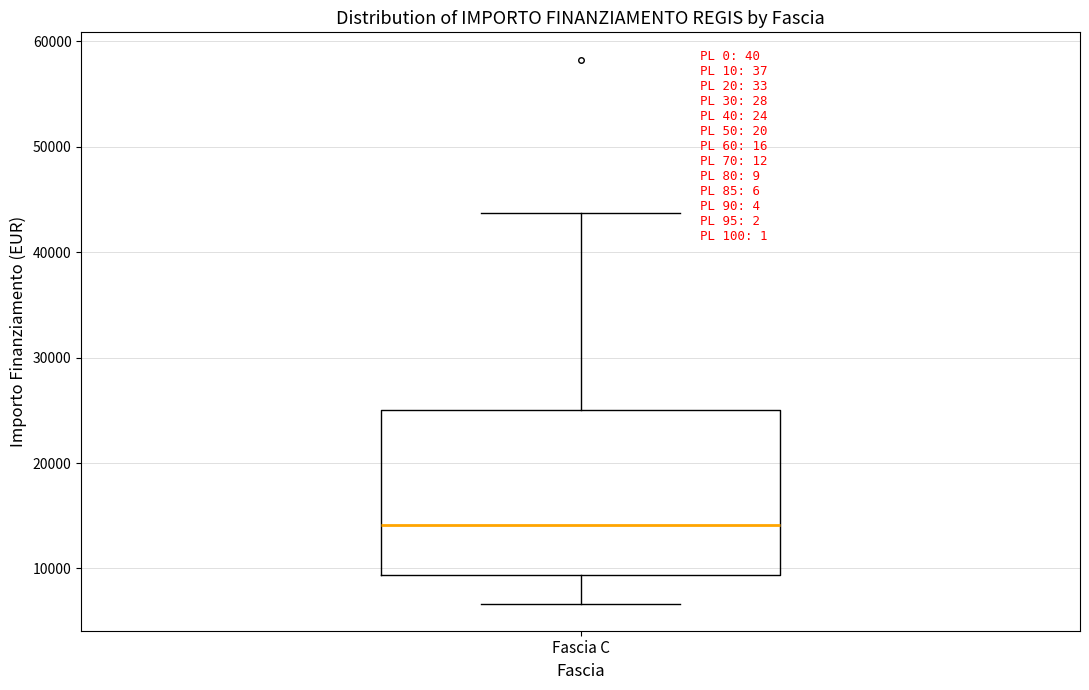

Transcribe this box plot: give where the median line is, the range the box spans, and where the two whiskers end, as read against the y-axis. The values are not printed on the chart, so give them approximately, as read against the axis.

median 14000, box 9000 to 25000, whiskers 7000 to 44000